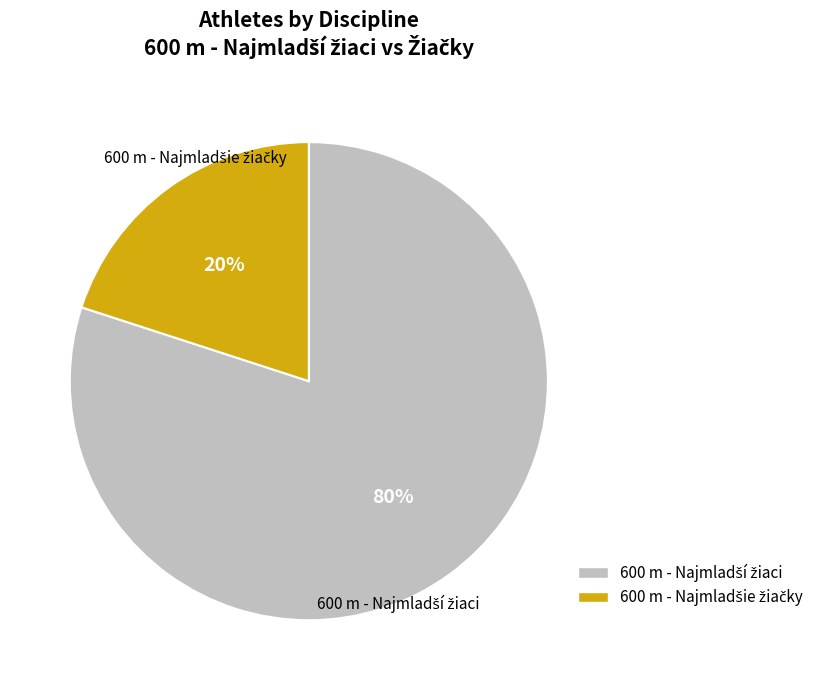

Is there any slice that represents more than half of the pie?

Yes